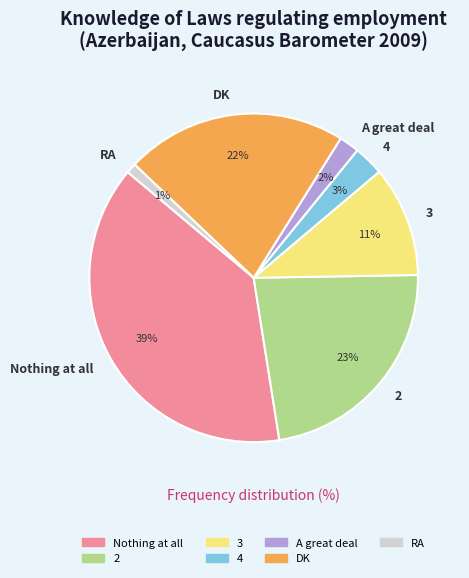

Is it true that 2 is 23% of the pie?

True